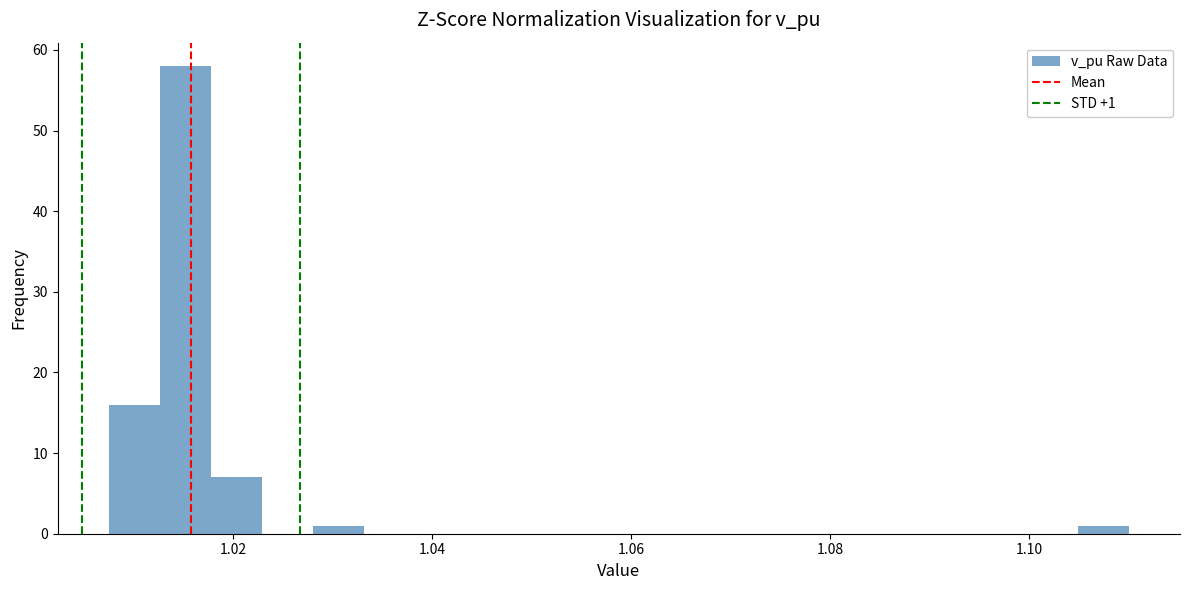

Around what value on the x-axis is the tallest bar? Give the approximate position of its centre, as read against the axis.

1.016